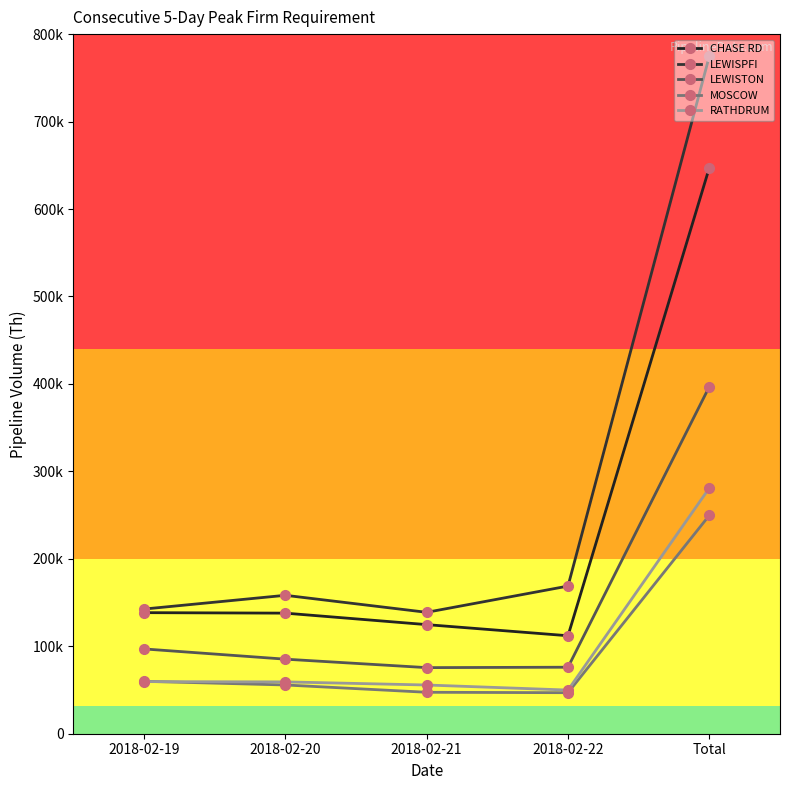

Is this an area chart (filled region under the line)?

No